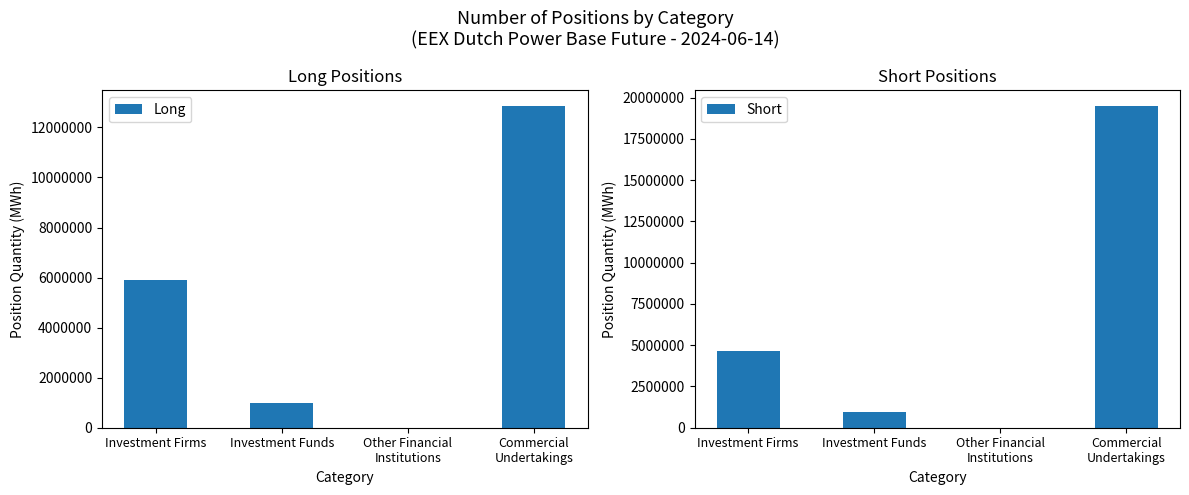

What position from the right is Investment Firms?

4